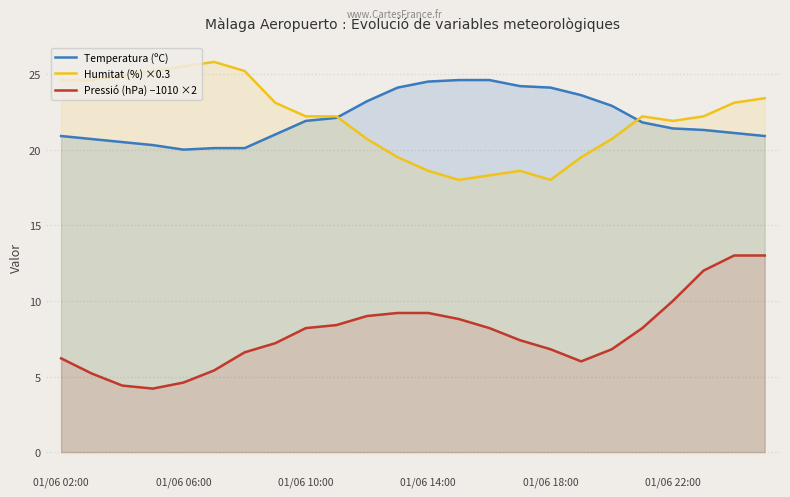

True or false: Temperatura (ºC) has a value of 24.1 at 01/06 18:00.

True